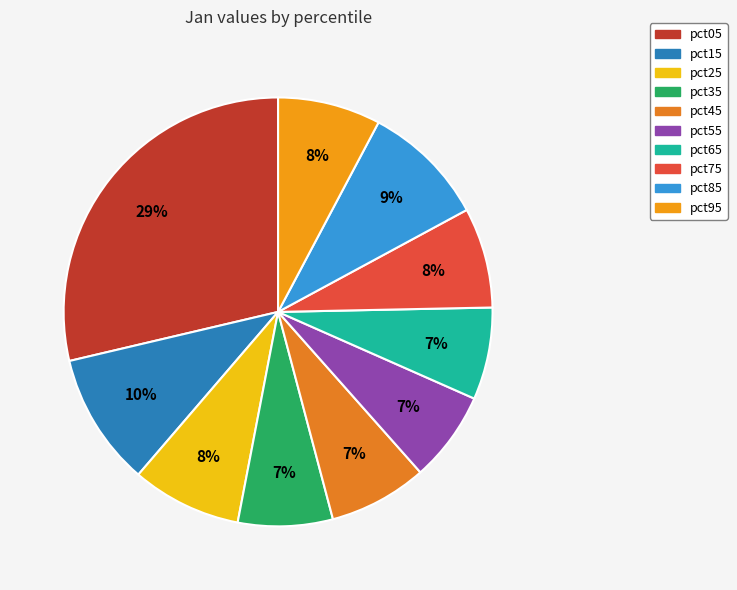

What is the change in value from pct65 to pct95?

+0.1